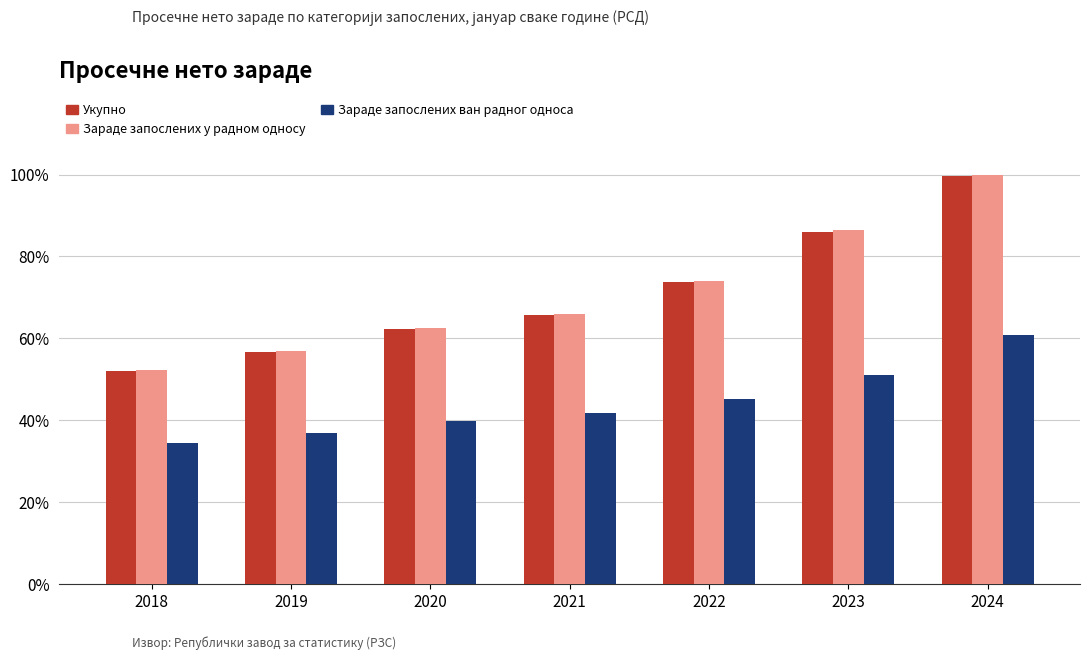

At how many categories does at least one series exceed 71?

3